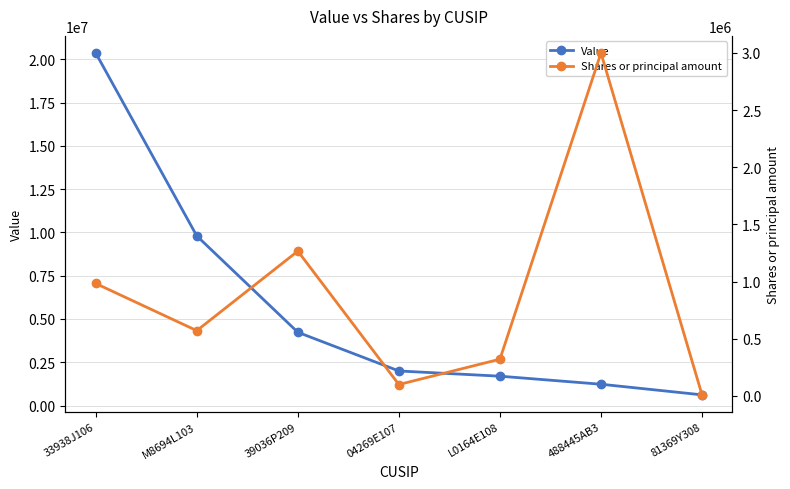

Between 39036P209 and 33938J106, which is larger?

33938J106